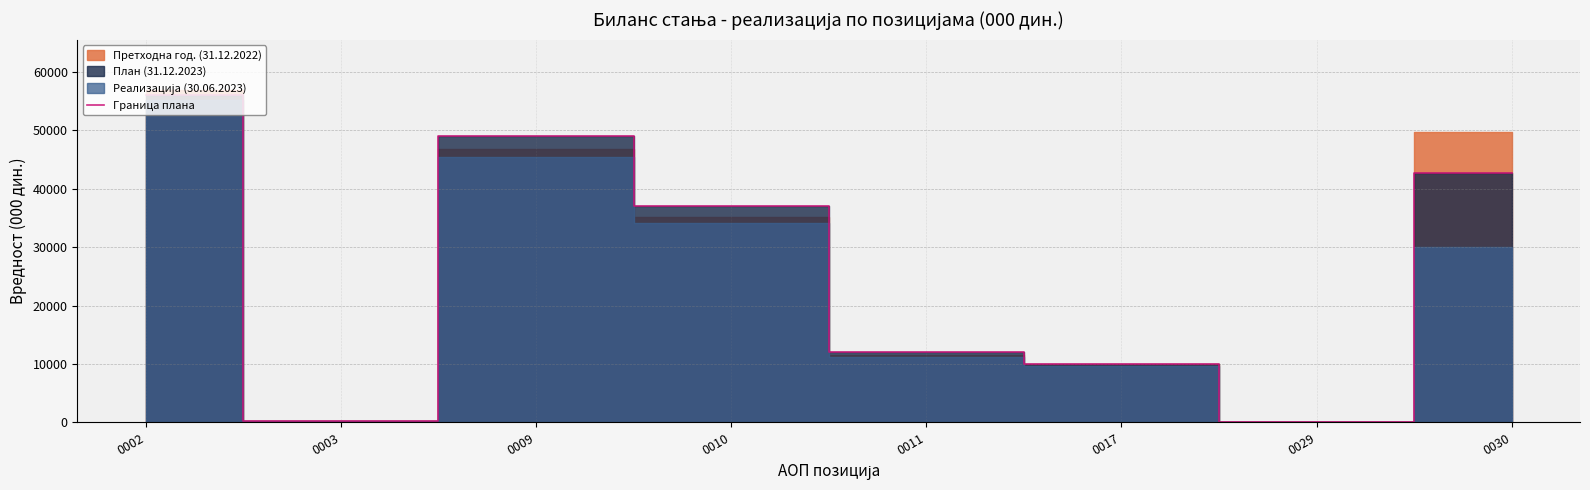

Between 0030 and 0029, which is larger?

0030